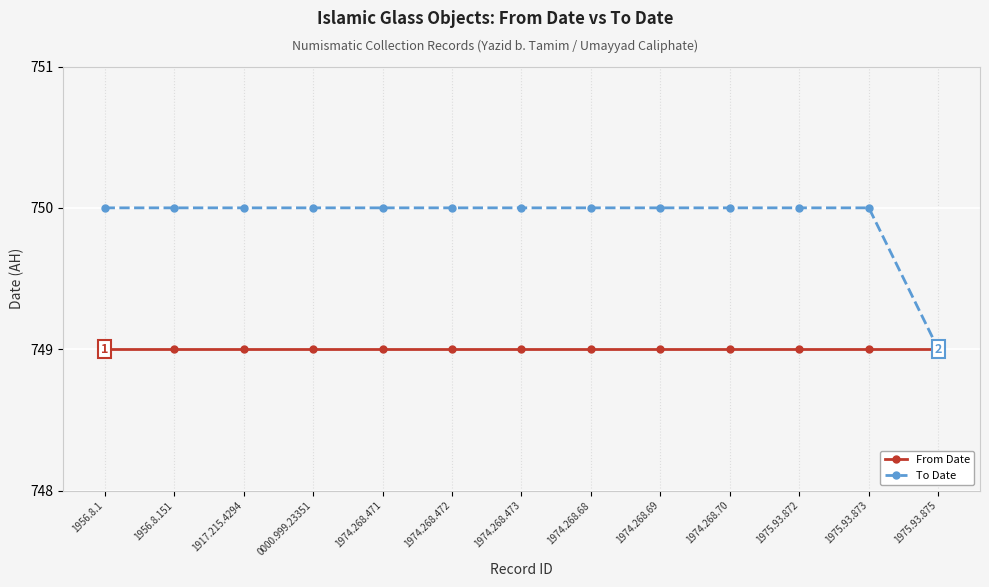

List the series in order of their overall mean, highest first.

To Date, From Date